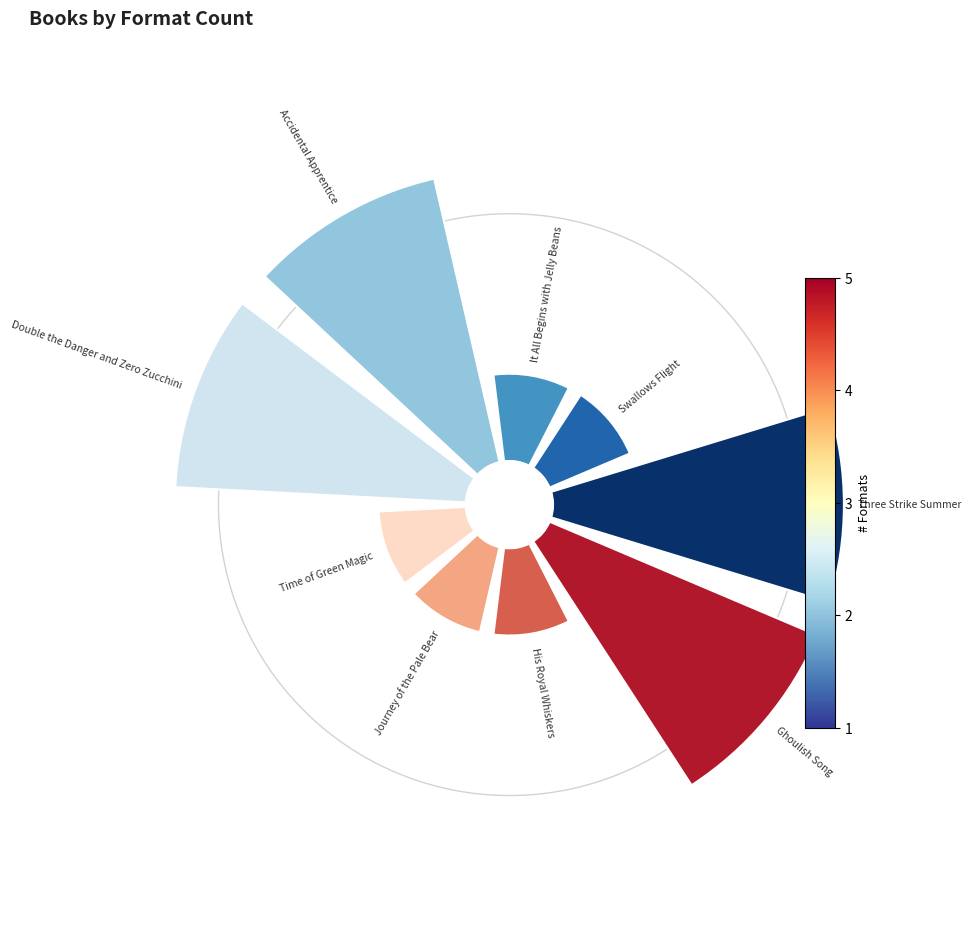

True or false: 8 accounts for 12% of the total.

False